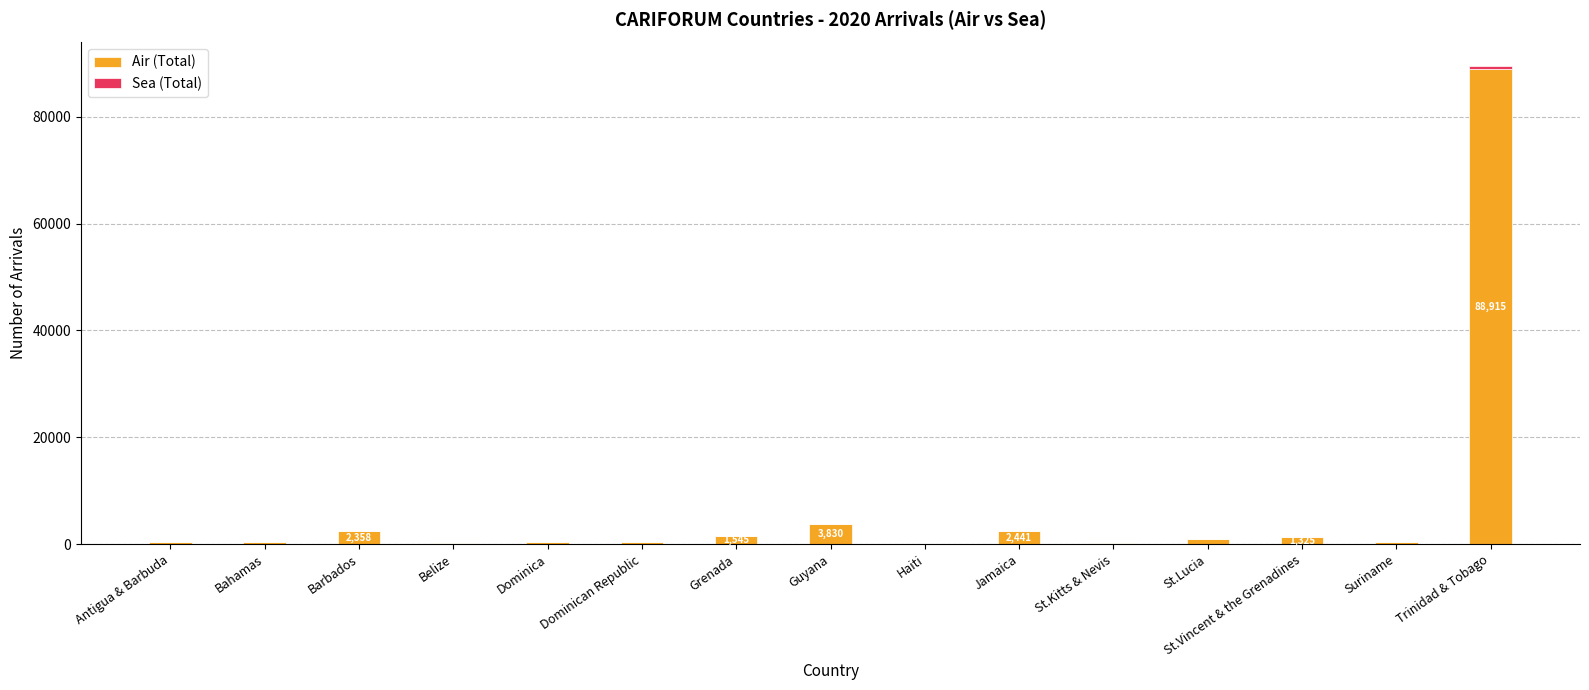

At which category is the sum across all series the highest?

Trinidad & Tobago